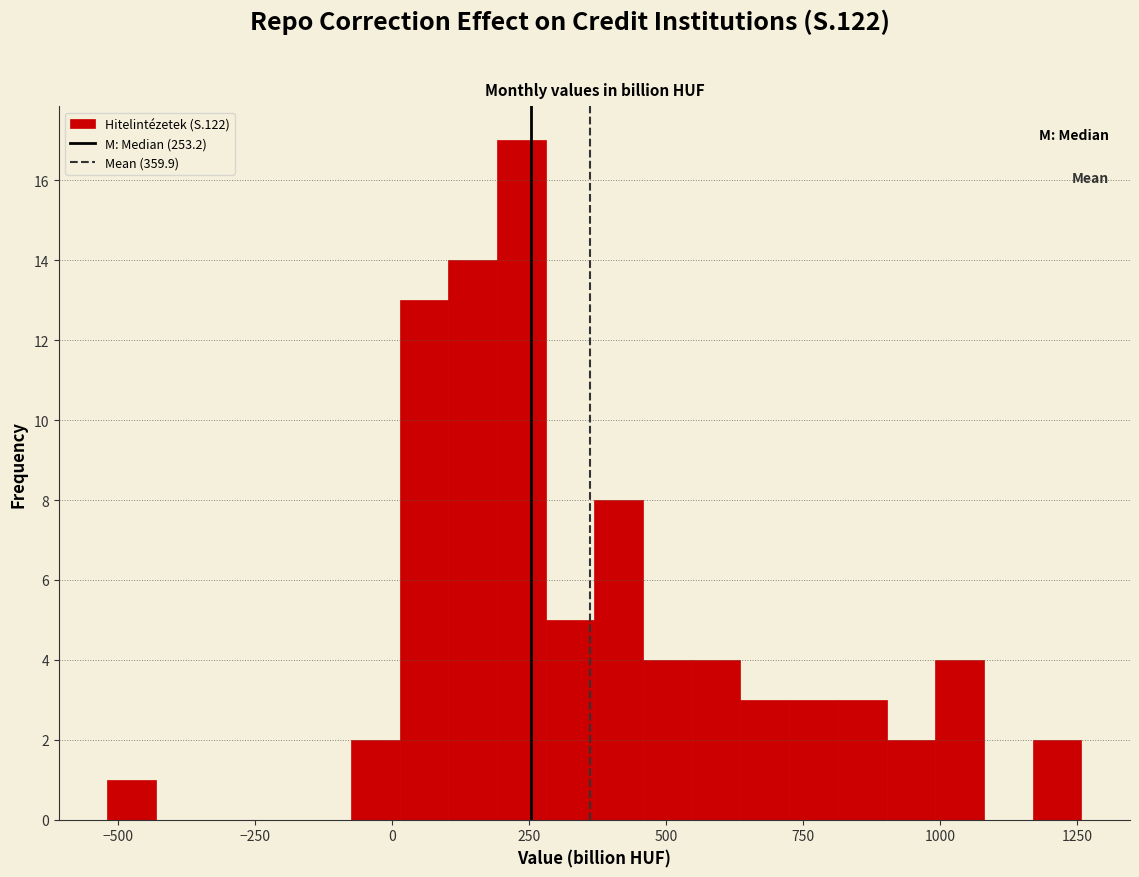

Read against the x-axis, roughly where is the centre of the tallest bar?

250